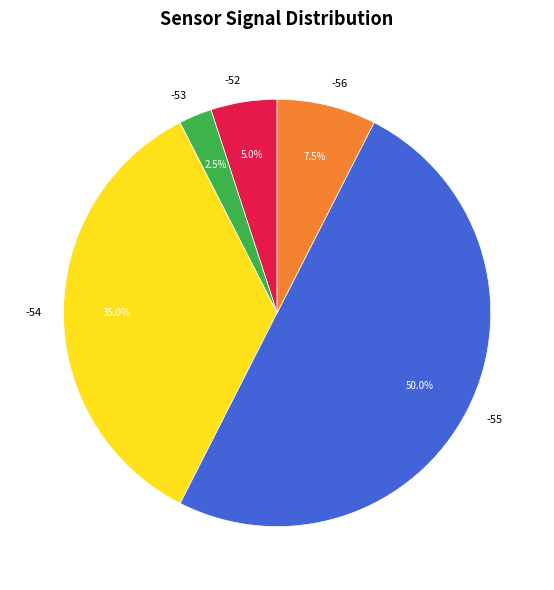

Does -56 account for over 50% of the chart?

No